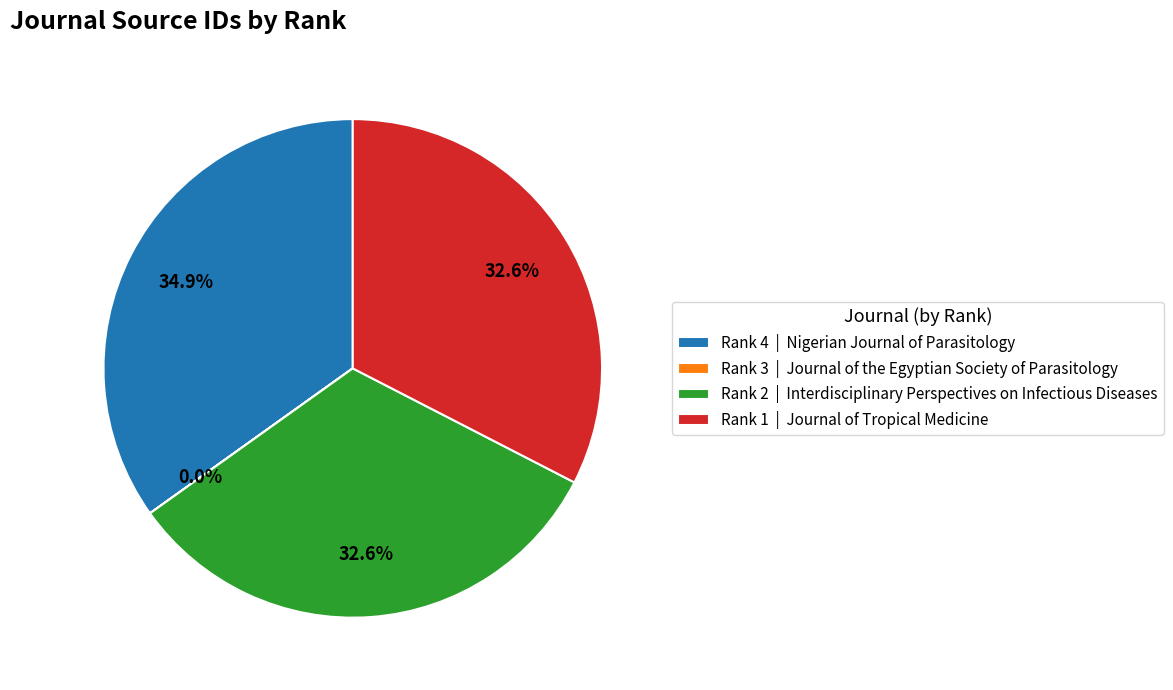

Is there any slice that represents more than half of the pie?

No